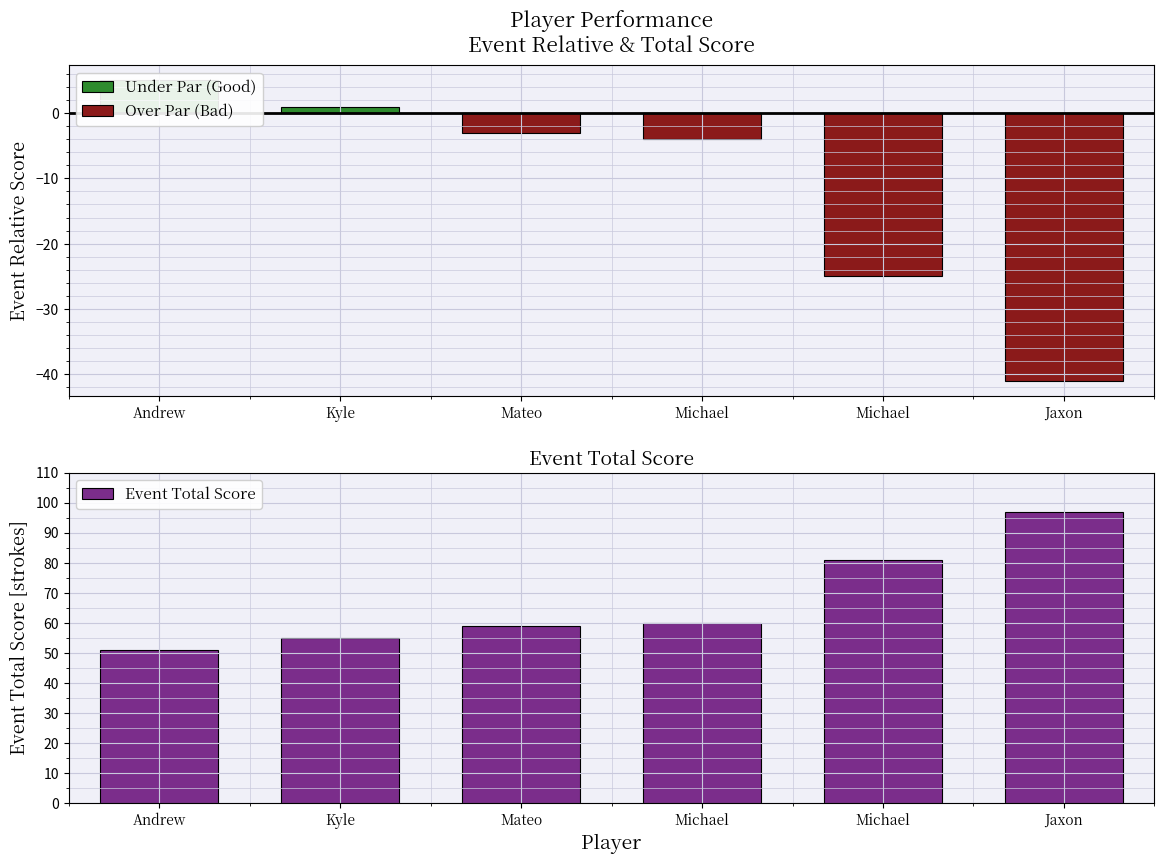

Reading left to right, transcribe all the data shown in this chart.

Under Par (Good): Andrew=5	Kyle=1	Mateo=0	Michael=0	Michael=0	Jaxon=0
Over Par (Bad): Andrew=0	Kyle=0	Mateo=-3	Michael=-4	Michael=-25	Jaxon=-41
Event Total Score: Andrew=51	Kyle=55	Mateo=59	Michael=60	Michael=81	Jaxon=97